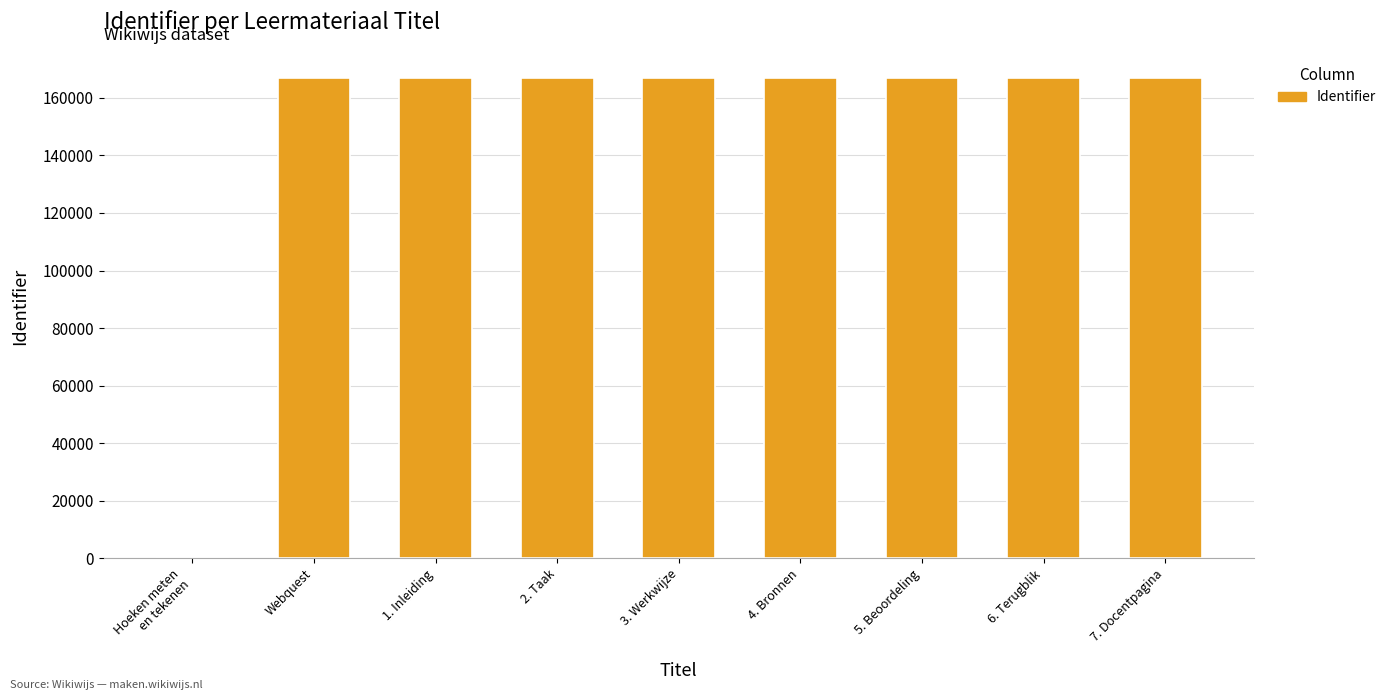

What is the maximum value shown in the chart?

166907